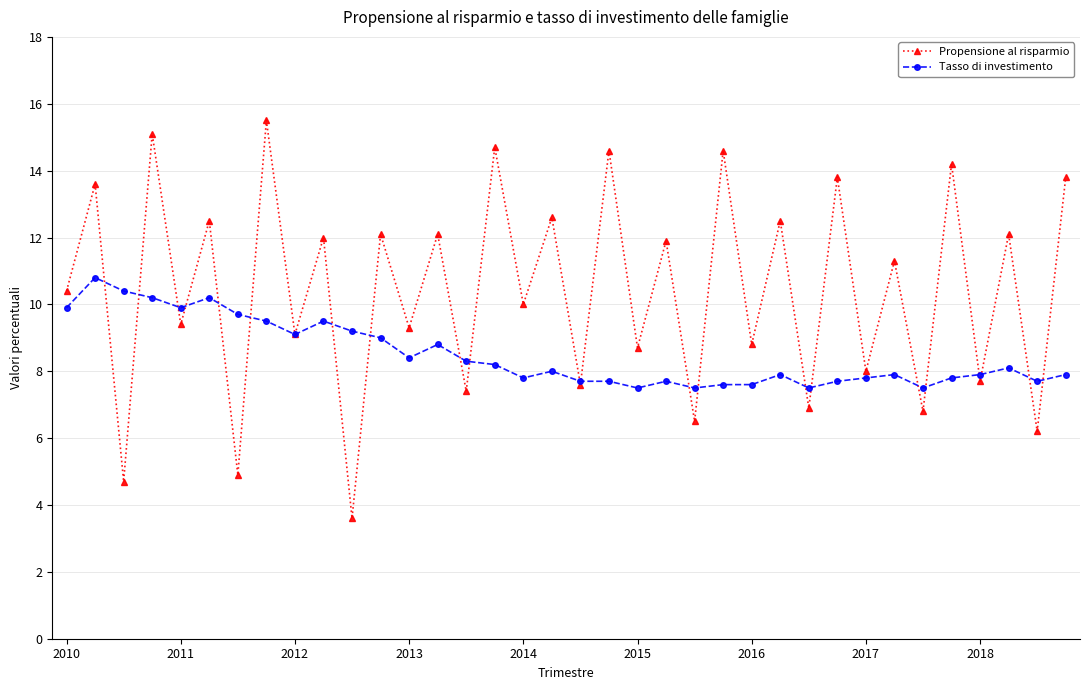

List the series in order of their peak value, lowest first.

Tasso di investimento, Propensione al risparmio